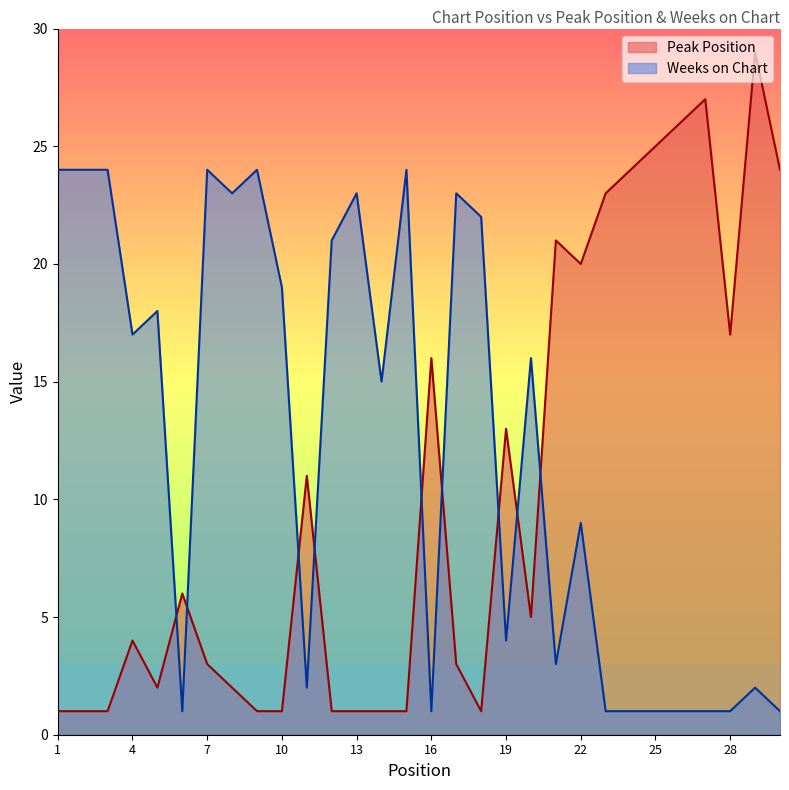

Reading left to right, extract all data points from this chart.

Peak Position: 1	1	1	4	2	6	3	2	1	1	11	1	1	1	1	16	3	1	13	5	21	20	23	24	25	26	27	17	29	24
Weeks on Chart: 24	24	24	17	18	1	24	23	24	19	2	21	23	15	24	1	23	22	4	16	3	9	1	1	1	1	1	1	2	1